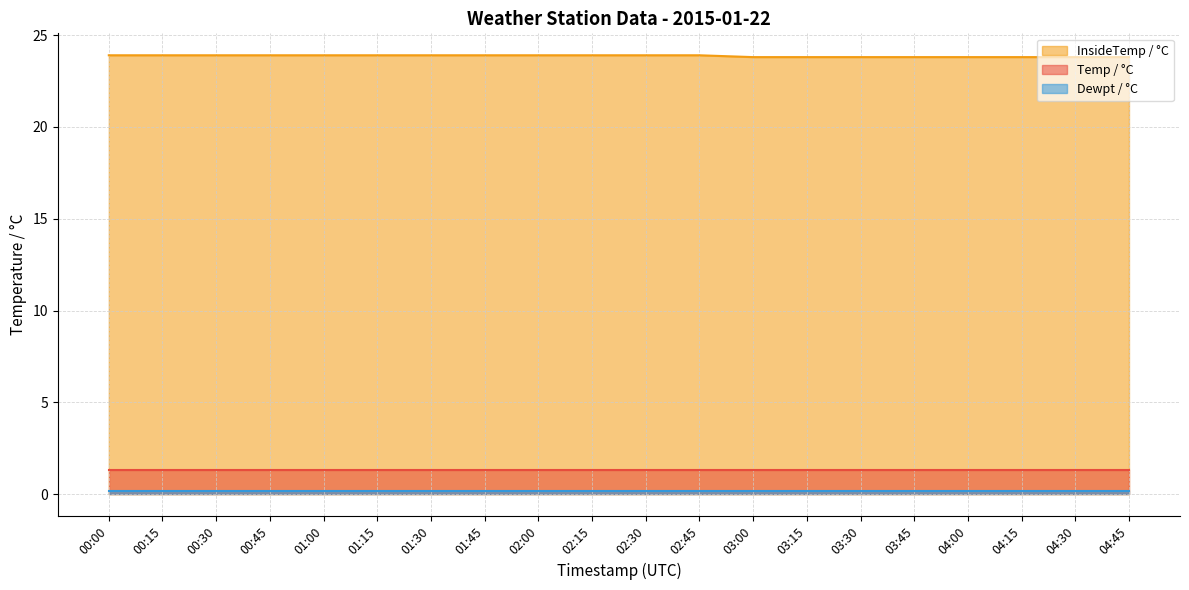

Is the value of InsideTemp / °C at 04:15 greater than the value of Dewpt / °C at 00:45?

Yes